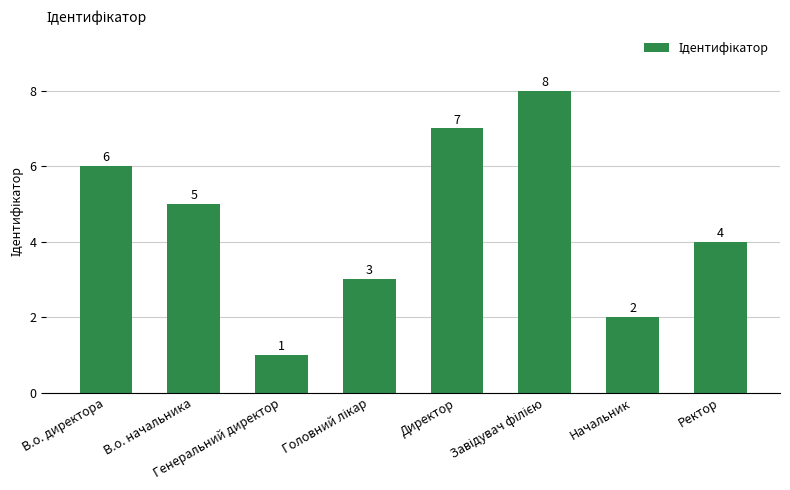

Reading left to right, list all the values displayed in this chart.

6	5	1	3	7	8	2	4